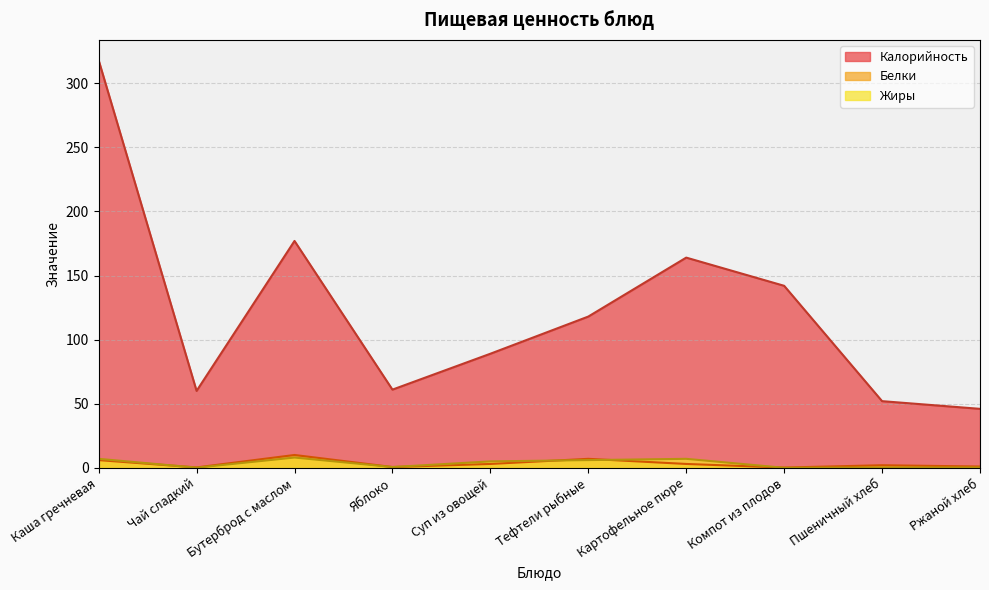

Which series has the largest range (max minus min)?

Калорийность